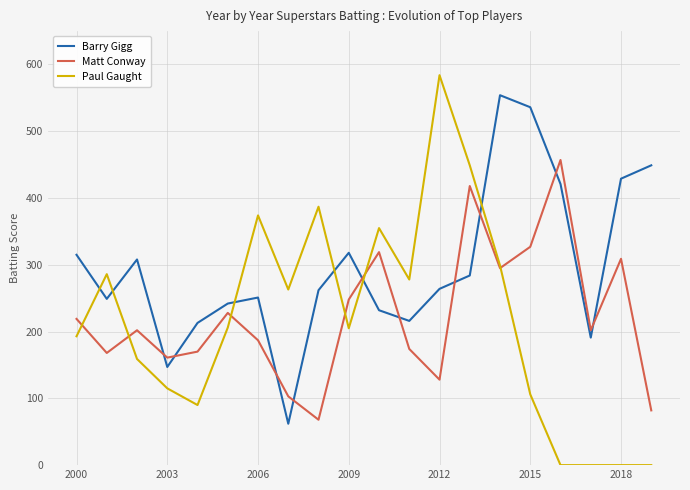

Rank the series by their maximum value, from highest to lowest.

Paul Gaught, Barry Gigg, Matt Conway